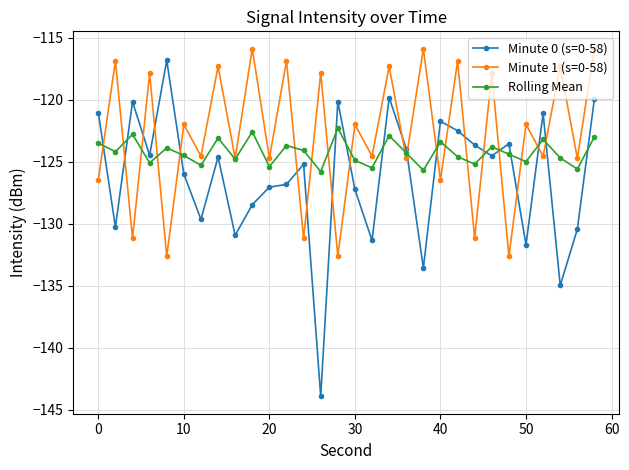

What is the smallest value displayed?

-143.9